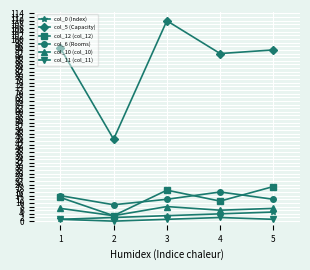

How many interior local peaks does the col_6 (Rooms) series have?

1